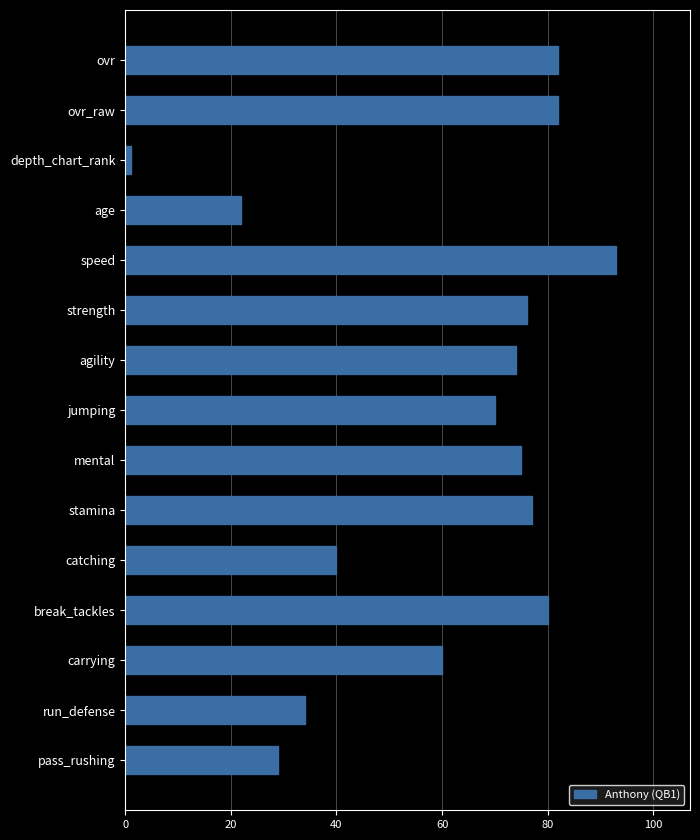

What is the ratio of the value at stamina to the value at age?

3.5